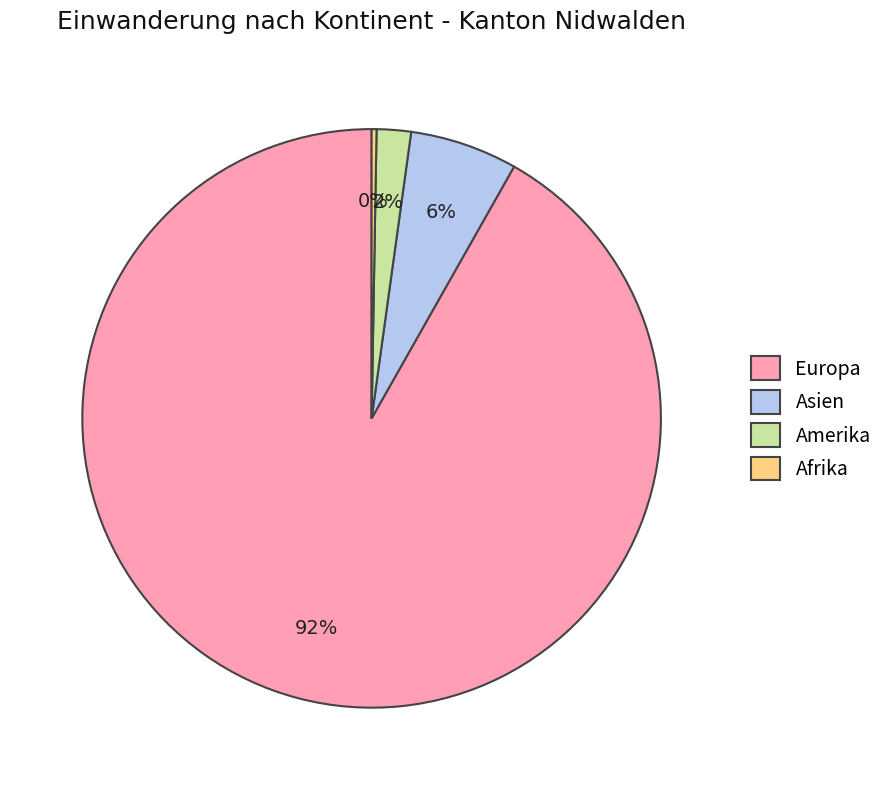

Does Europa represent more than half of the total?

Yes